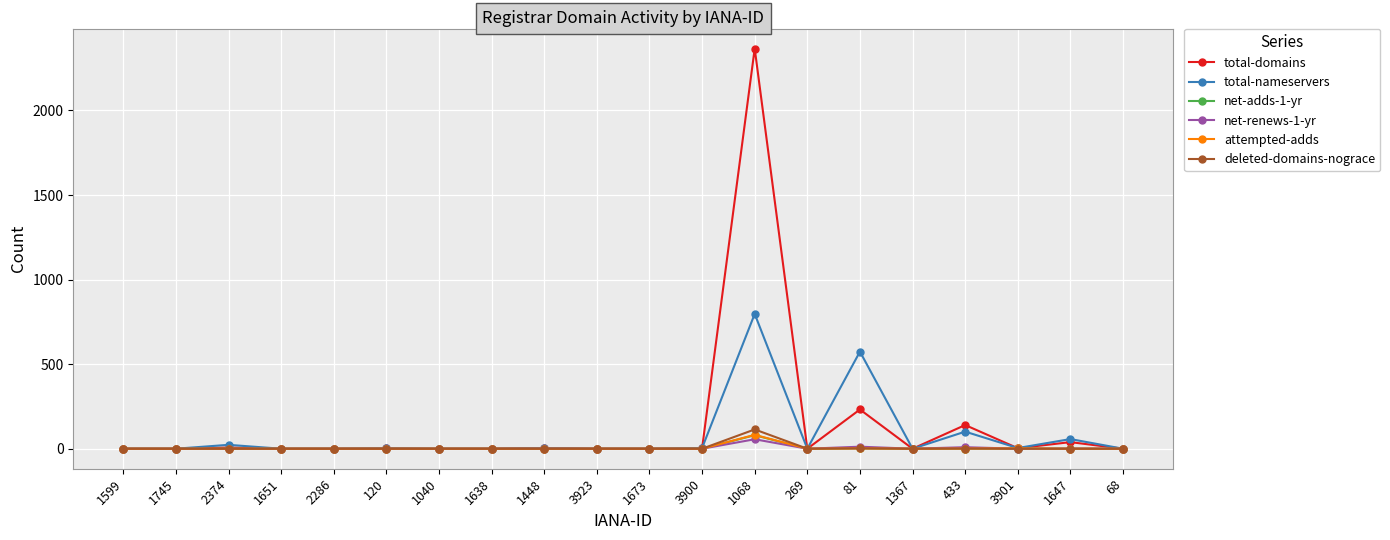

The value of total-domains at 68 is 0. True or false?

True